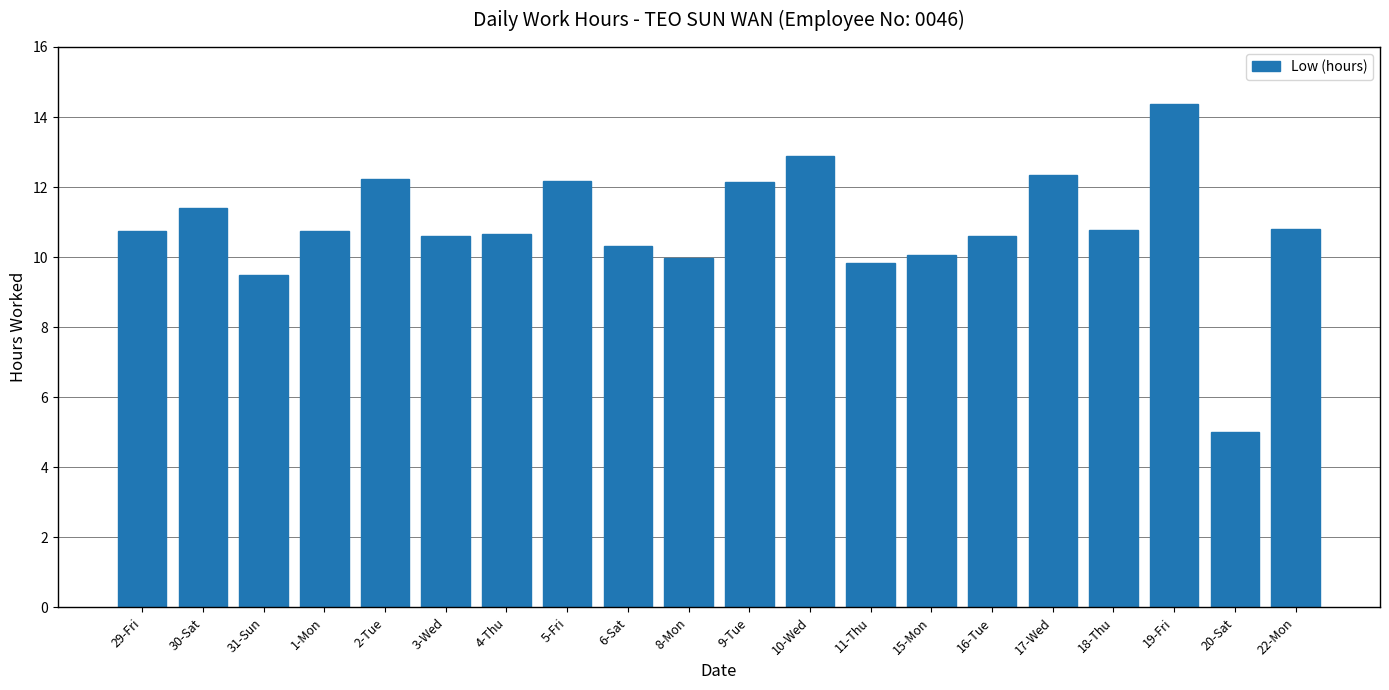

True or false: the data shows 5.0 at 20-Sat.

True